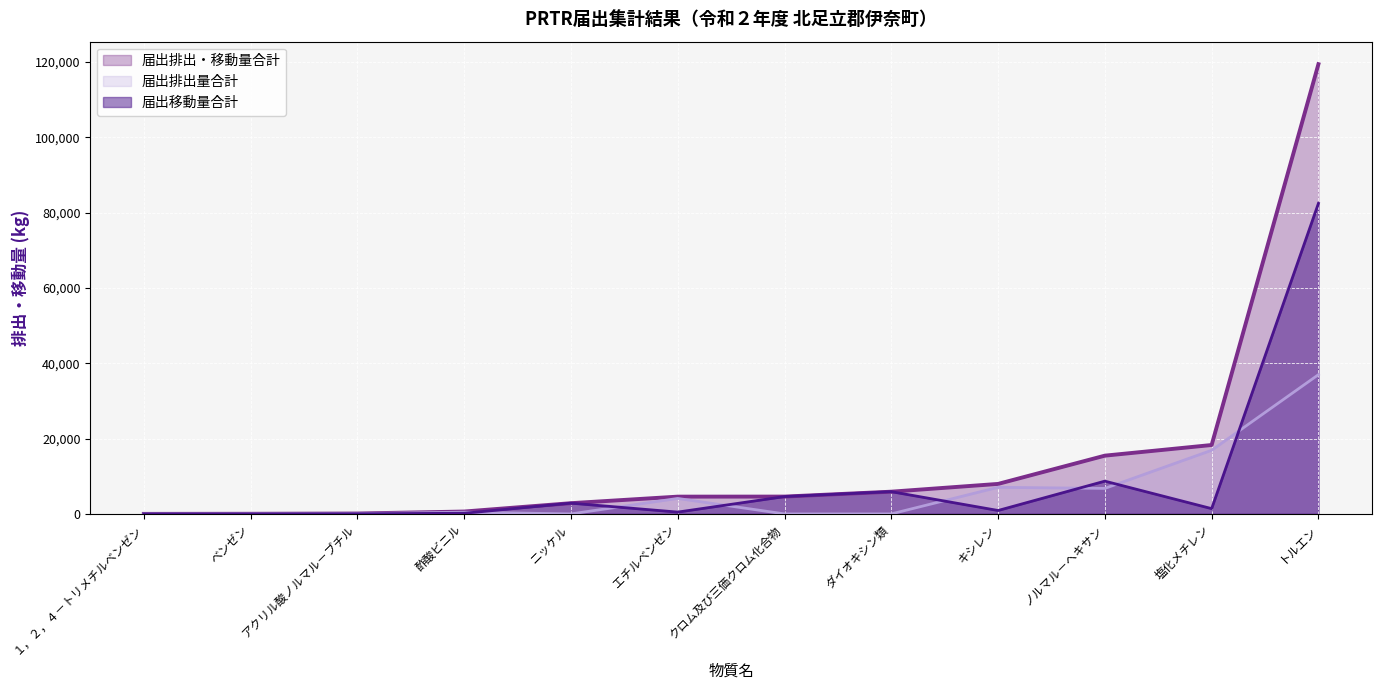

The 届出排出量合計 series shows -17832 at ニッケル. True or false?

False